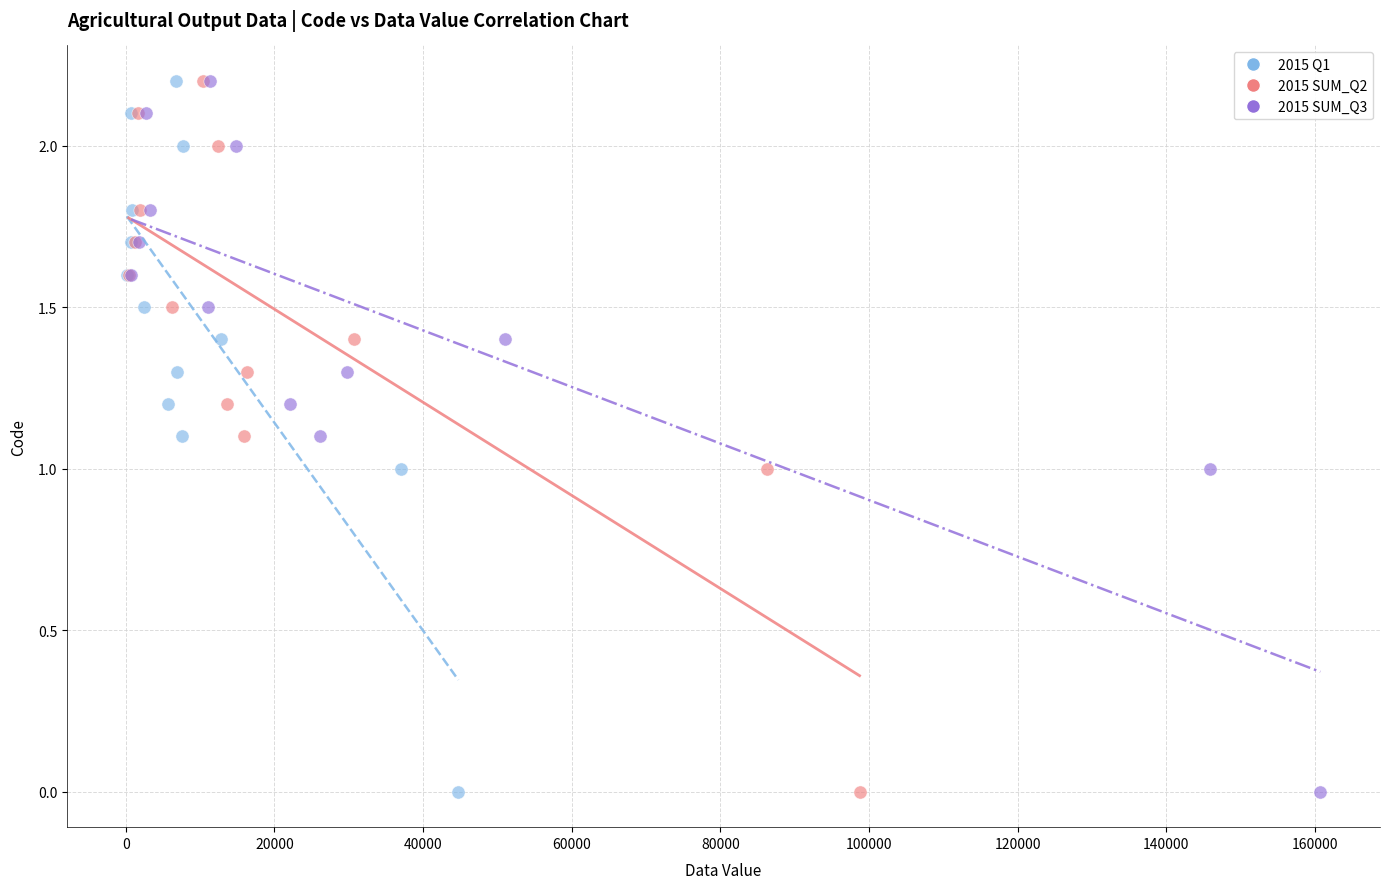

What are all the series names shown in the legend?

2015 Q1, 2015 SUM_Q2, 2015 SUM_Q3